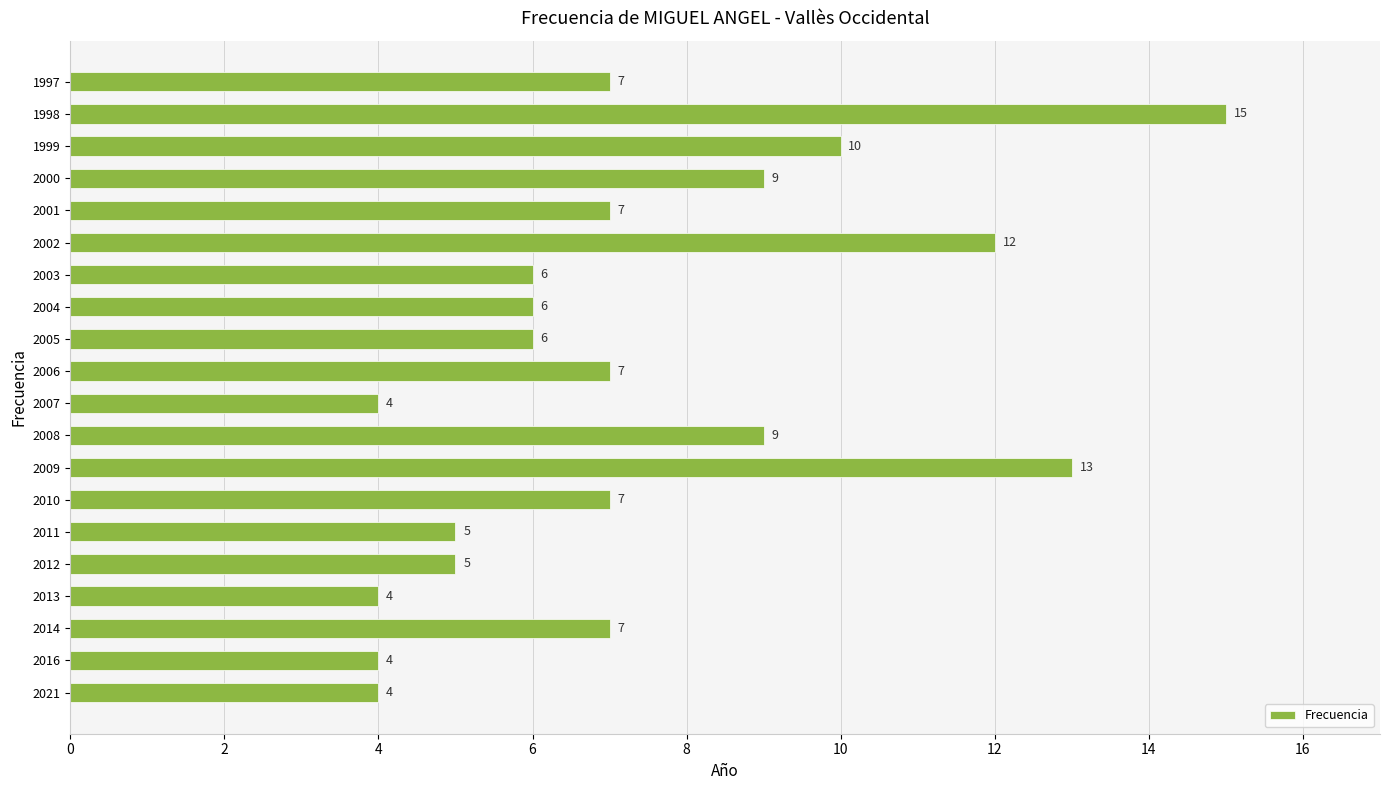

Which has a higher value, 2003 or 2013?

2003